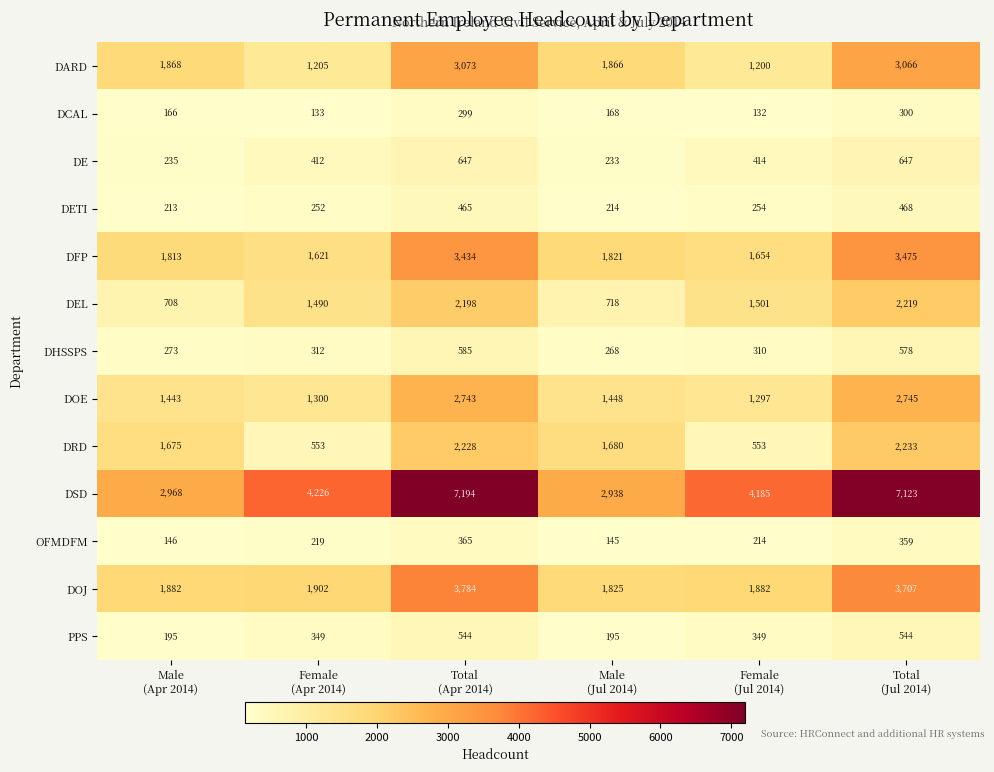

List the series in order of their peak value, lowest first.

DCAL, OFMDFM, DETI, PPS, DHSSPS, DE, DEL, DRD, DOE, DARD, DFP, DOJ, DSD